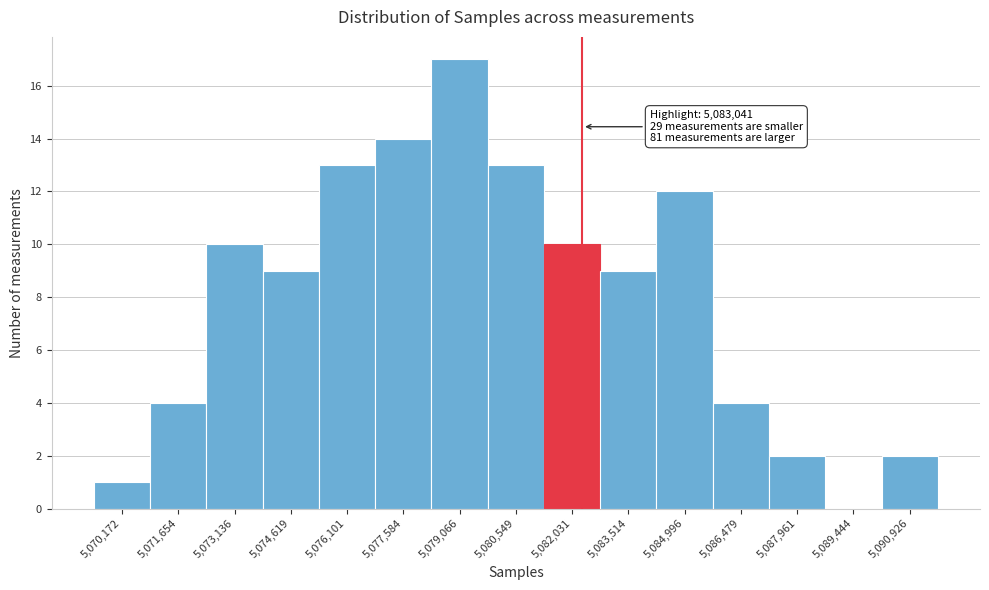

Reading left to right, extract all data points from this chart.

5,070,172=1	5,071,654=4	5,073,136=10	5,074,619=9	5,076,101=13	5,077,584=14	5,079,066=17	5,080,549=13	5,082,031=10	5,083,514=9	5,084,996=12	5,086,479=4	5,087,961=2	5,089,444=0	5,090,926=2